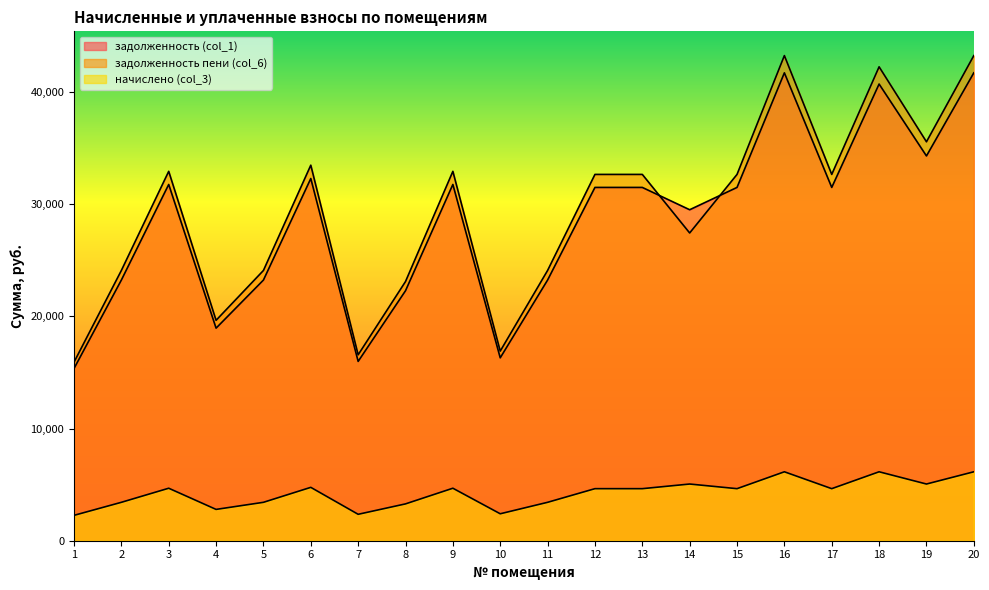

Rank the series at 18 from highest to lowest value.

задолженность пени (col_6), задолженность (col_1), начислено (col_3)